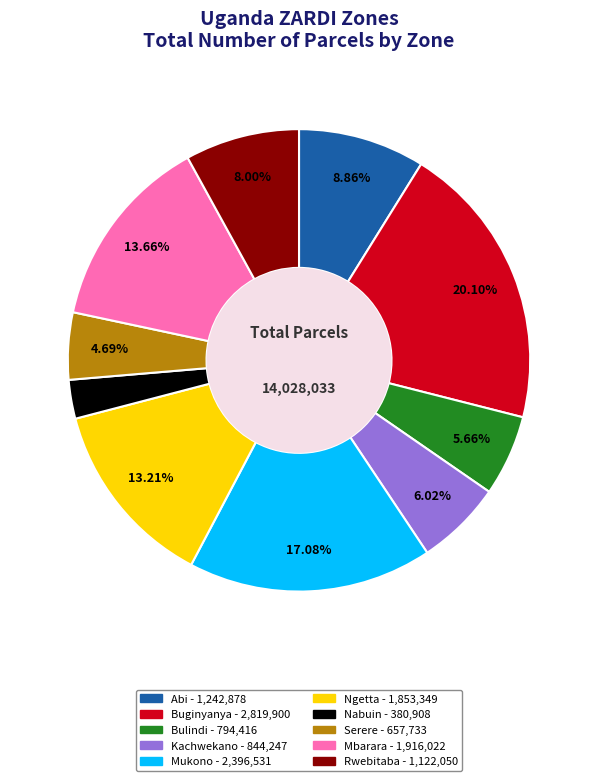

To the nearest percent, what percentage of the pie is Bulindi?

6%